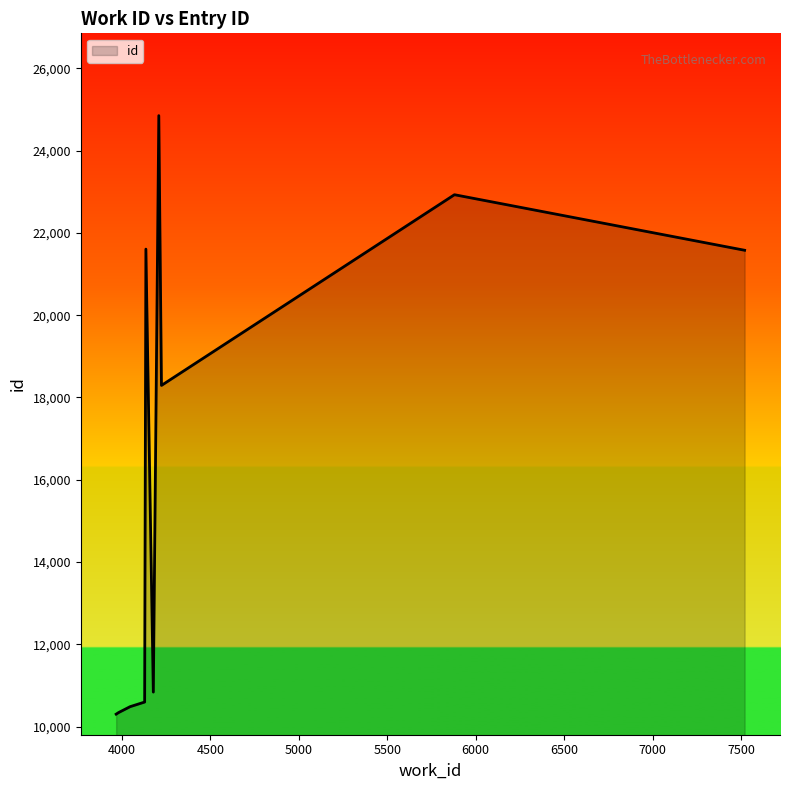

What is the minimum value shown in the chart?

10303